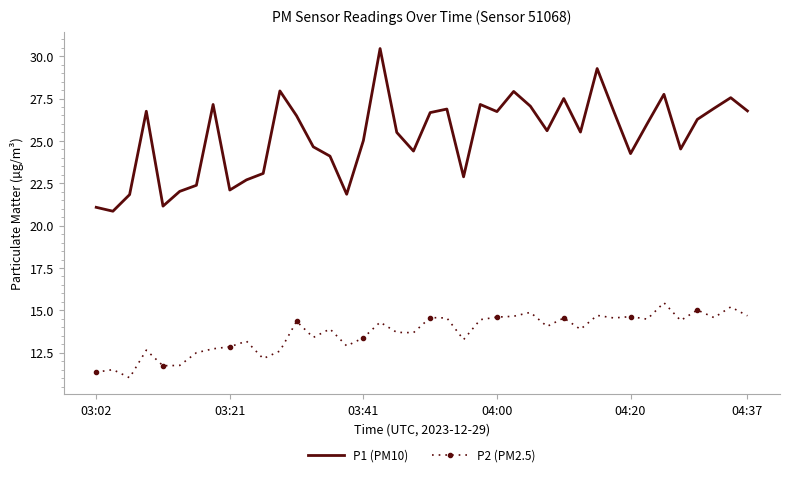

What is the minimum value for P2 (PM2.5)?

11.0